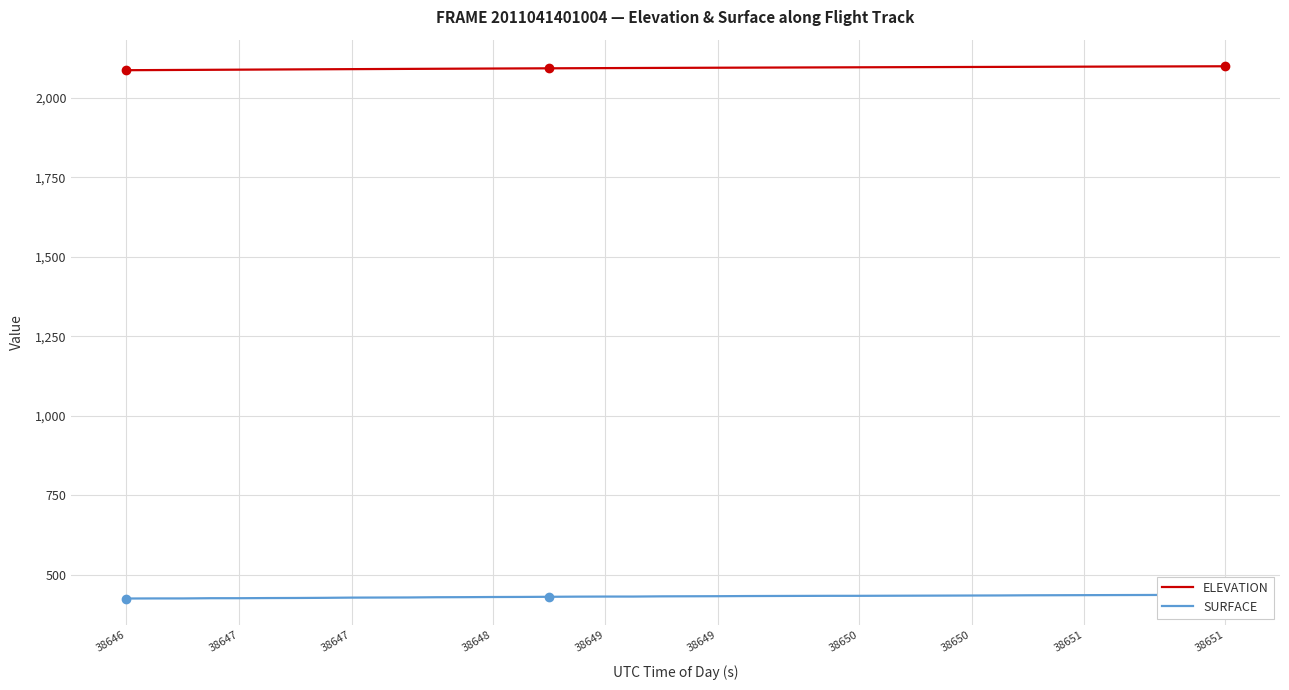

True or false: SURFACE and ELEVATION intersect in this chart.

False